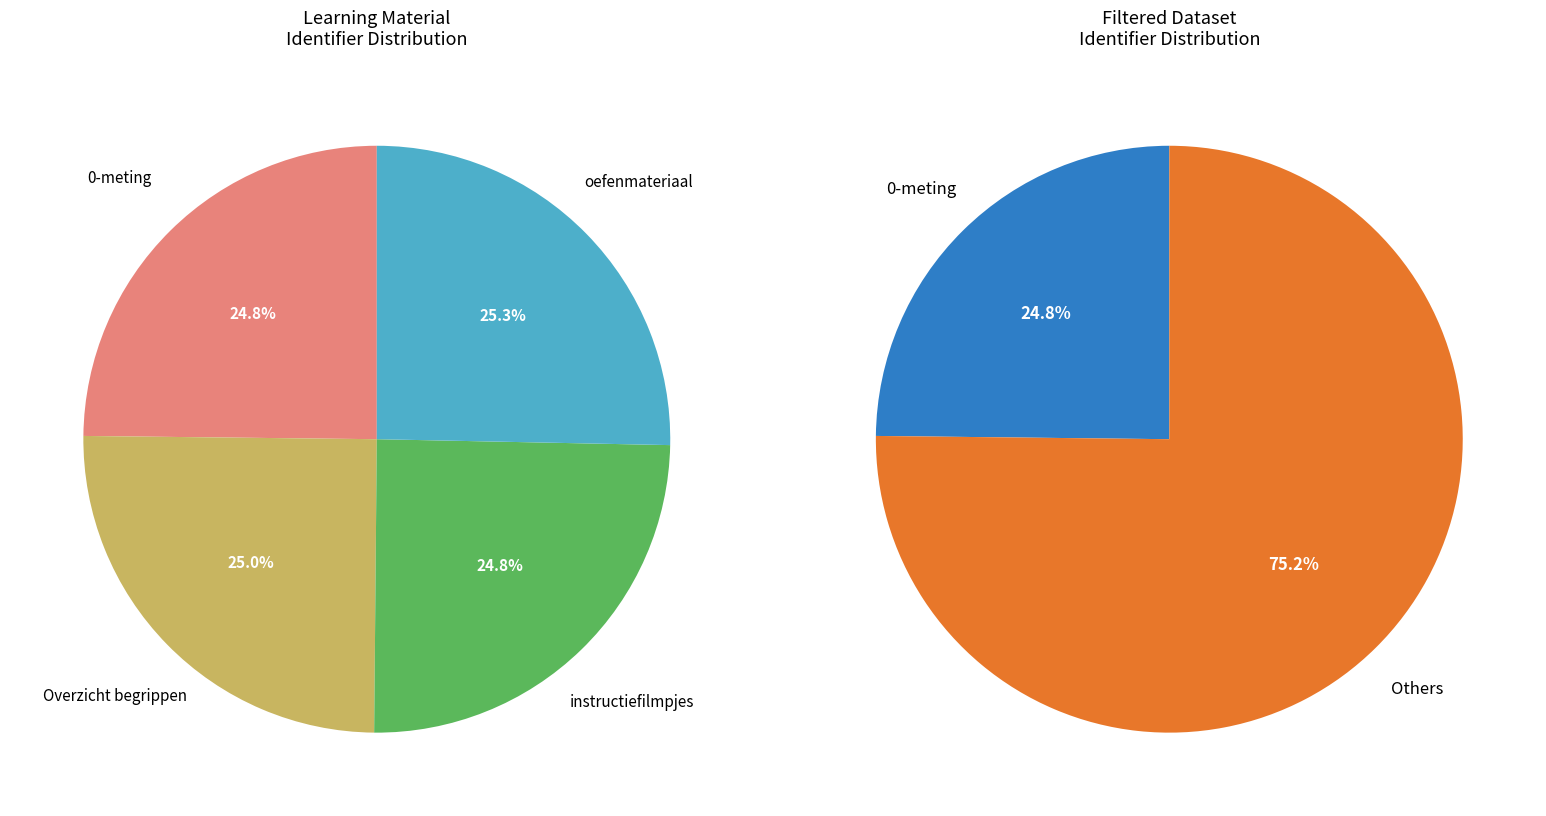

Is there any slice that represents more than half of the pie?

No